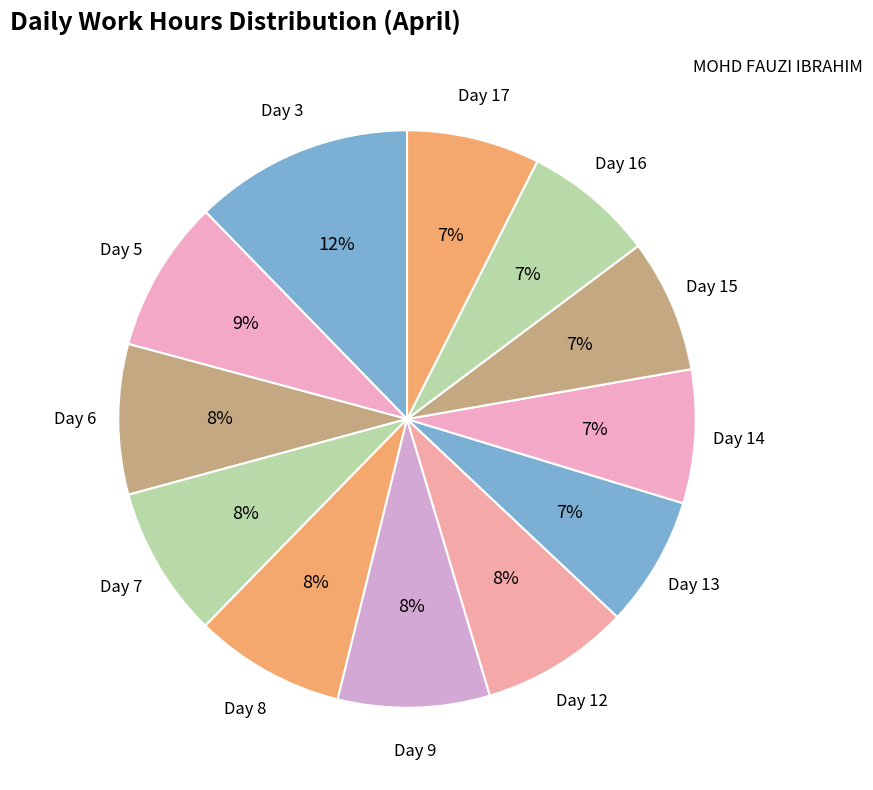

How many segments does this pie chart have?

12